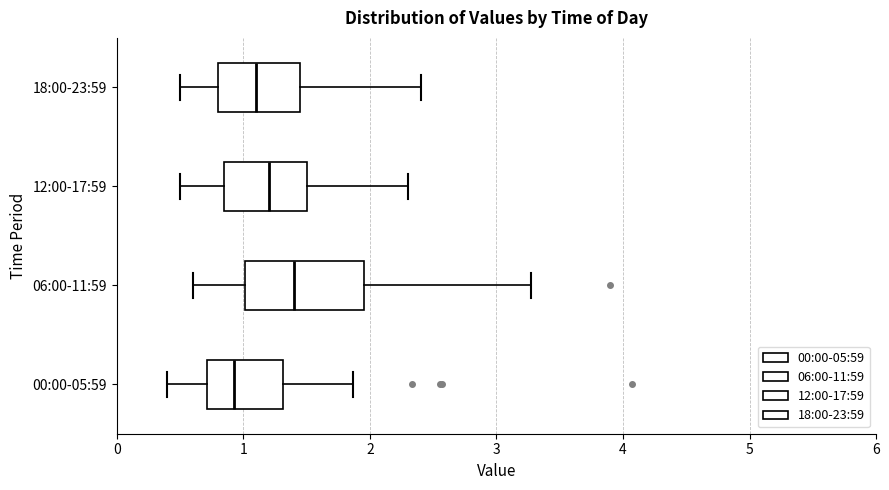

Reading bottom to top, read every box against the x-axis: the position of its median line, the range the box covers, and the ends of its whiskers. The values are not printed on the chart, so give them approximately, as read against the axis.

00:00-05:59: median 0.9, box 0.7 to 1.3, whiskers 0.4 to 1.9
06:00-11:59: median 1.4, box 1.0 to 2.0, whiskers 0.6 to 3.3
12:00-17:59: median 1.2, box 0.9 to 1.5, whiskers 0.5 to 2.3
18:00-23:59: median 1.1, box 0.8 to 1.5, whiskers 0.5 to 2.4